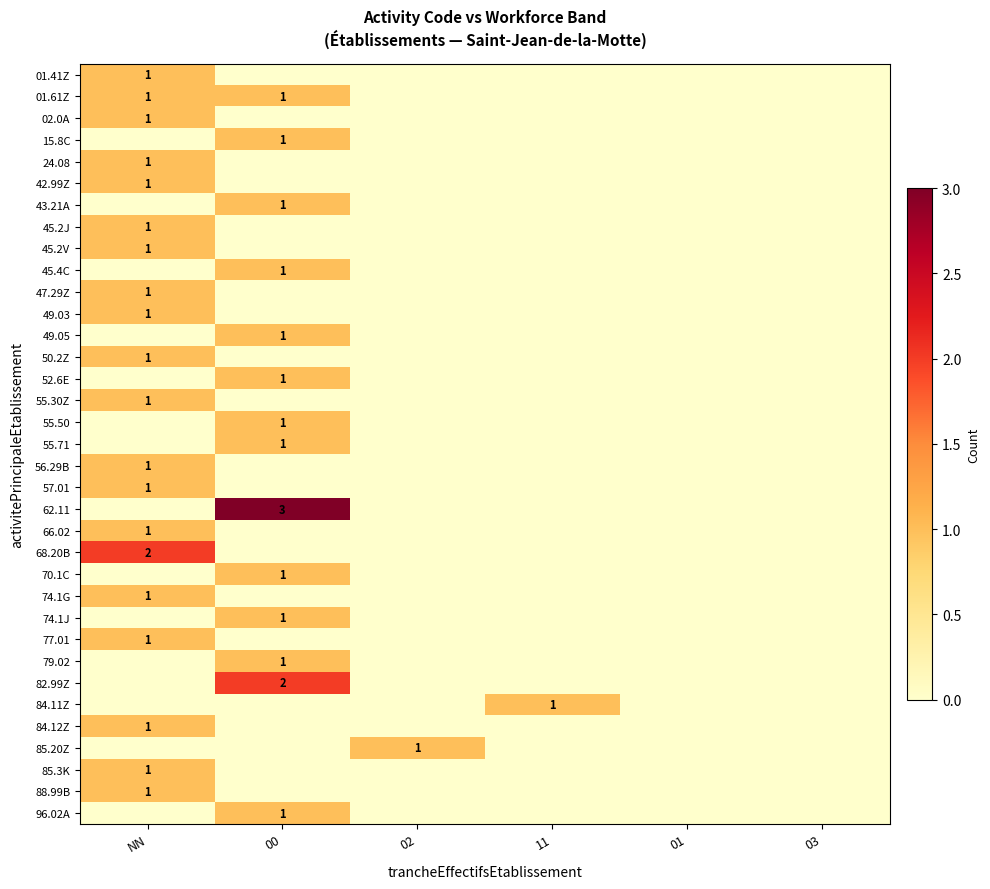

Count the 68.20B values in the range 0 to 1.

5